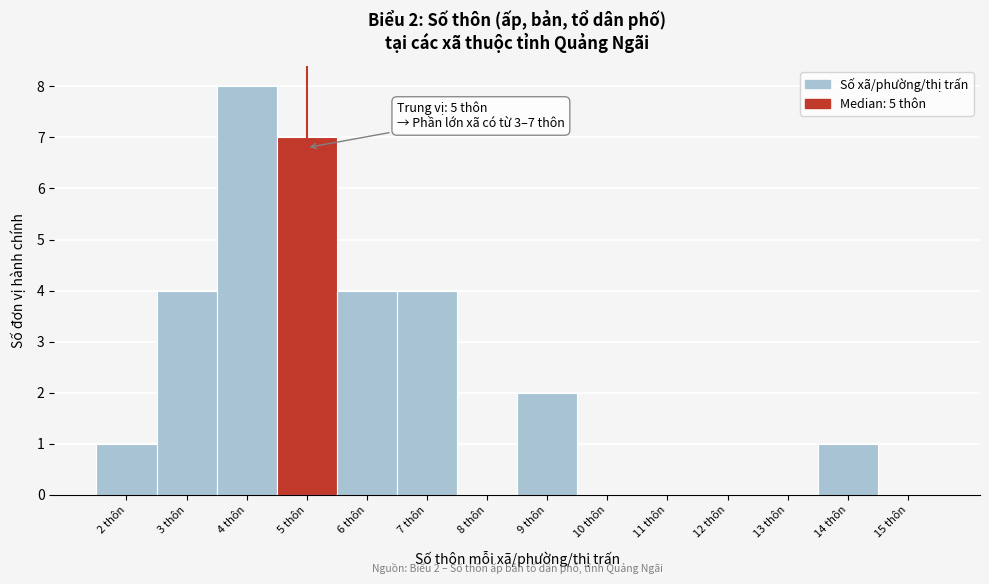

Over which range of the x-axis is the bar tallest?

3.5 to 4.5